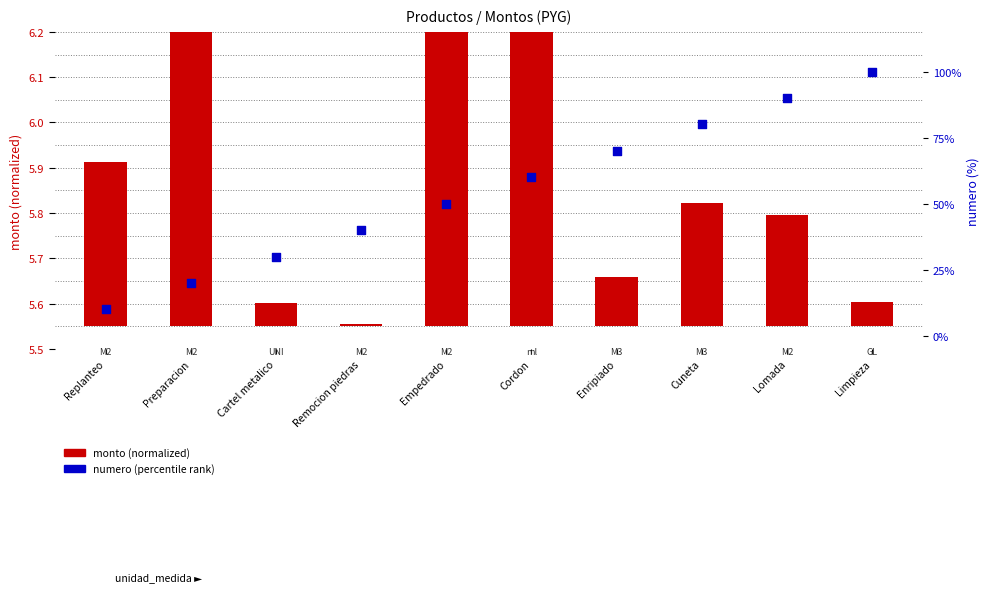

Is the value of monto (normalized) at Lomada greater than the value of numero (percentile) at Limpieza?

No